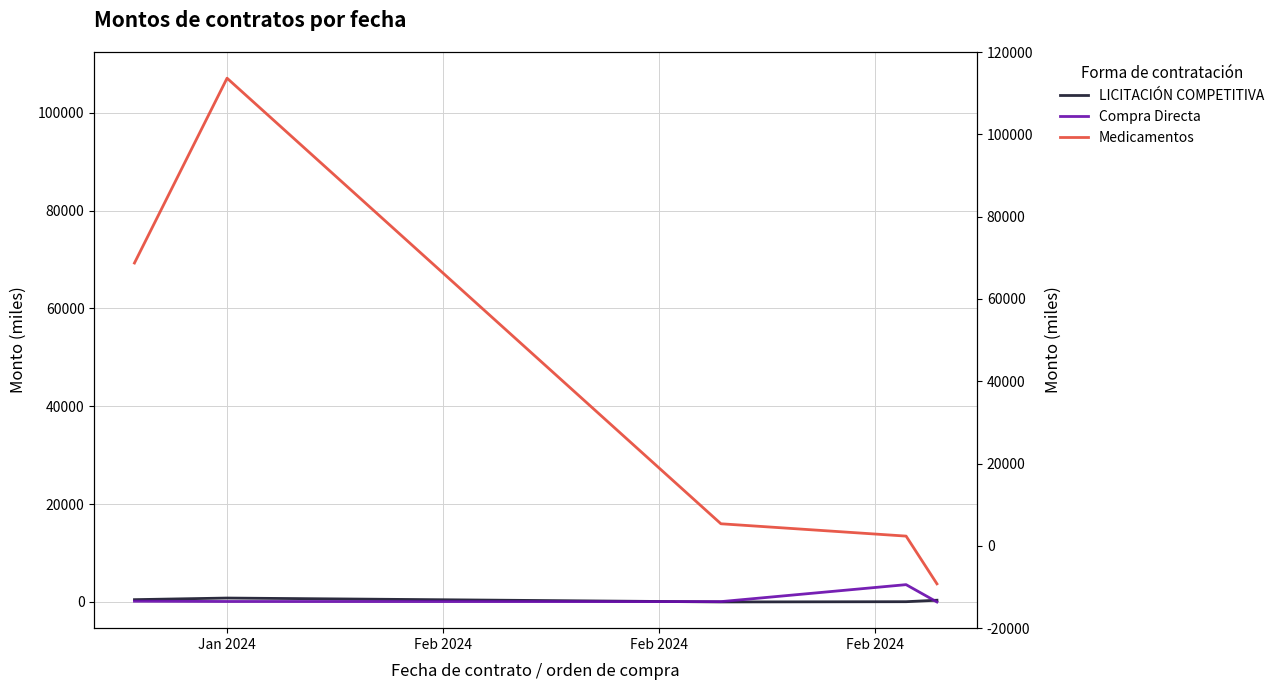

What are all the series names shown in the legend?

LICITACIÓN COMPETITIVA, Compra Directa, Medicamentos